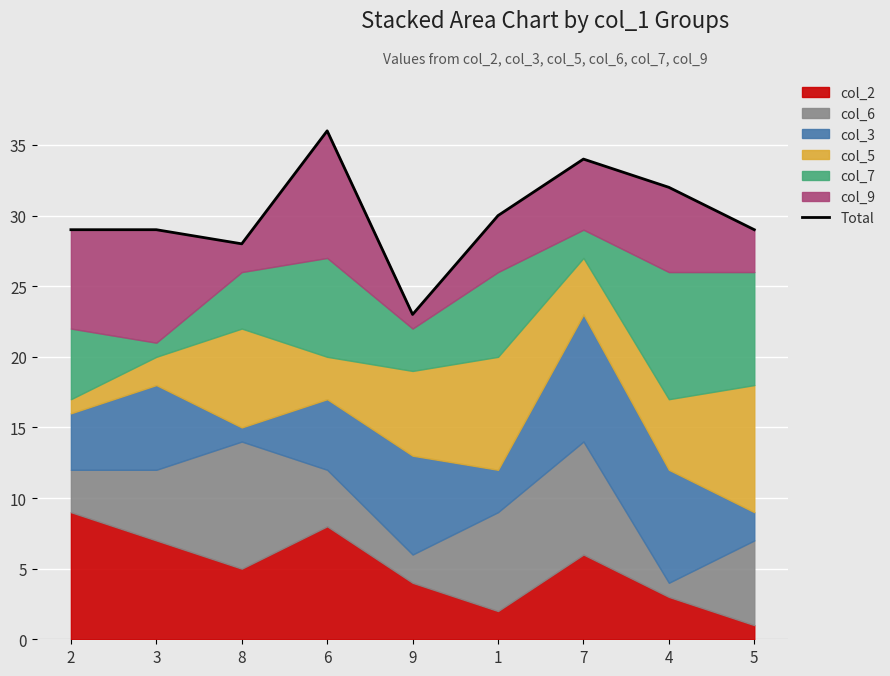

Where is the data nearest to the value 29?

2